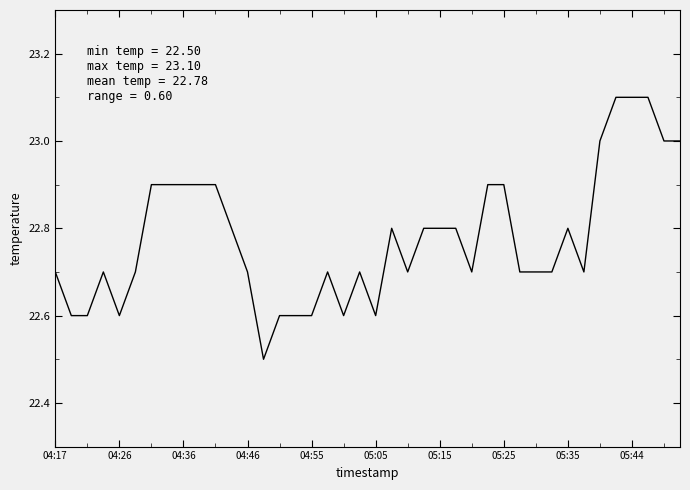

What is the sum of all values?

911.1